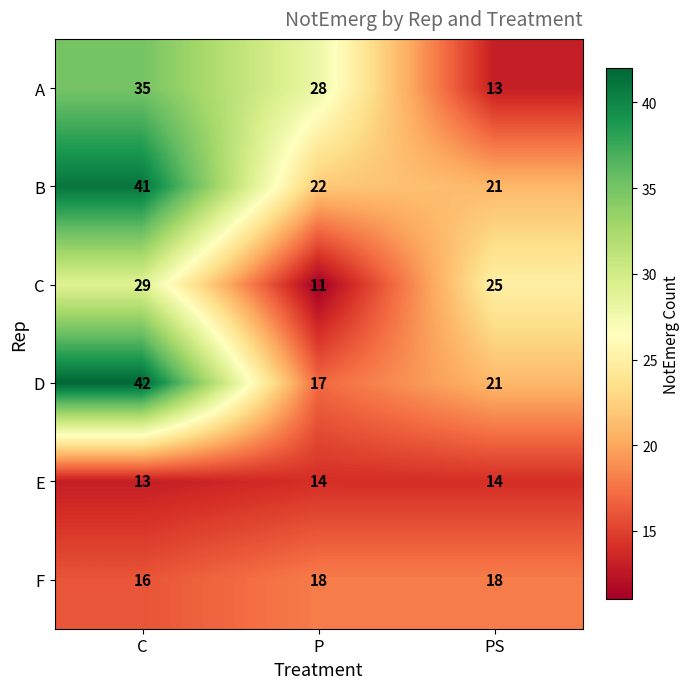

How many categories are shown in the chart?

3